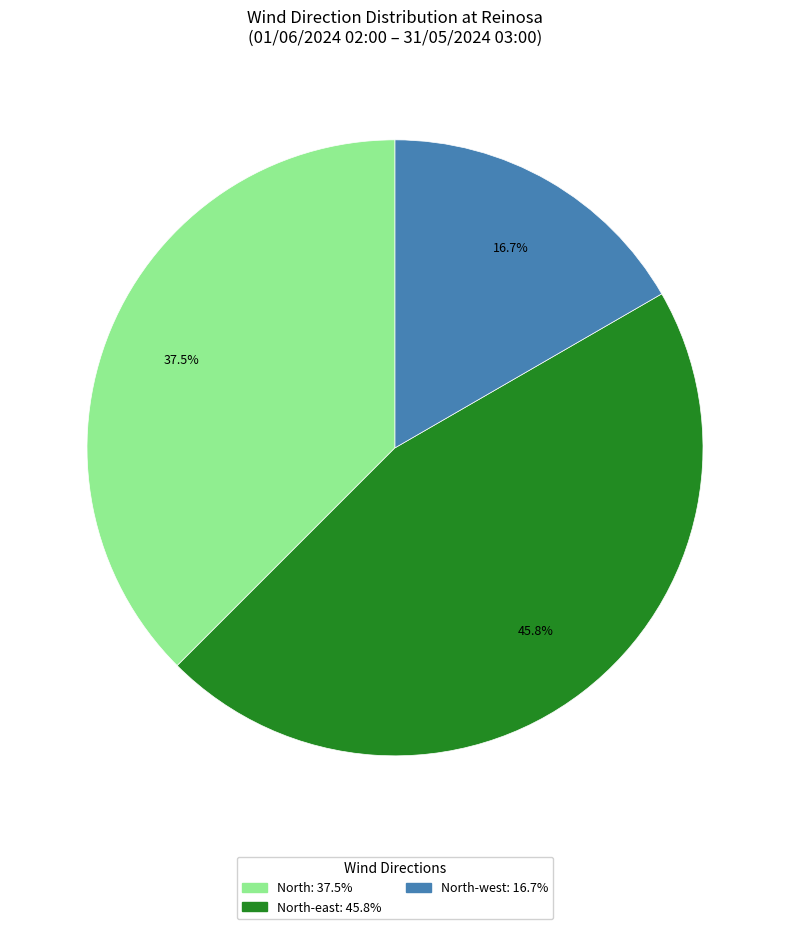

Is there any slice that represents more than half of the pie?

No